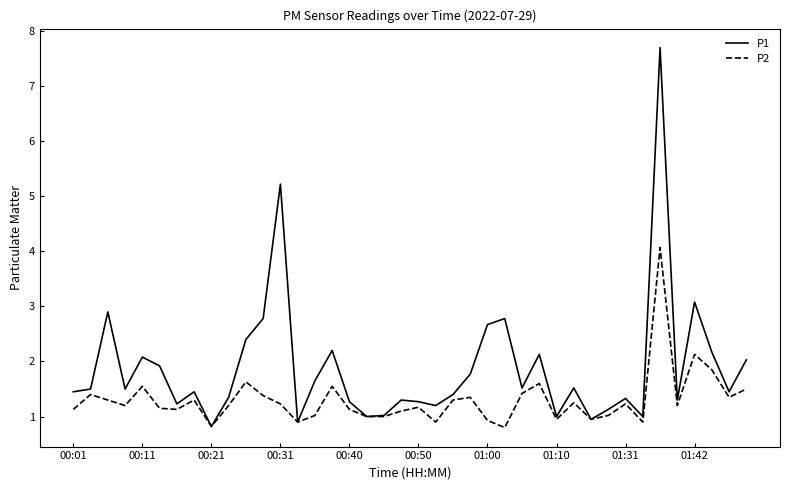

What is the smallest value displayed?

0.8